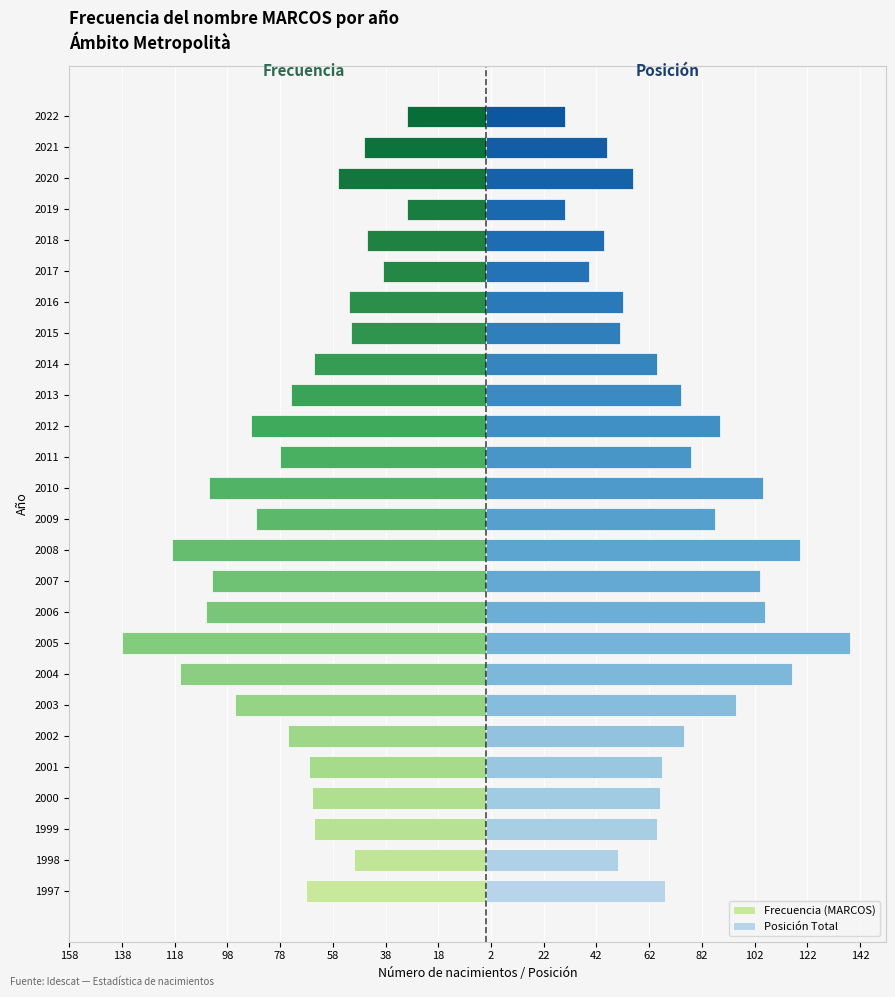

How many bars are there in total?

52